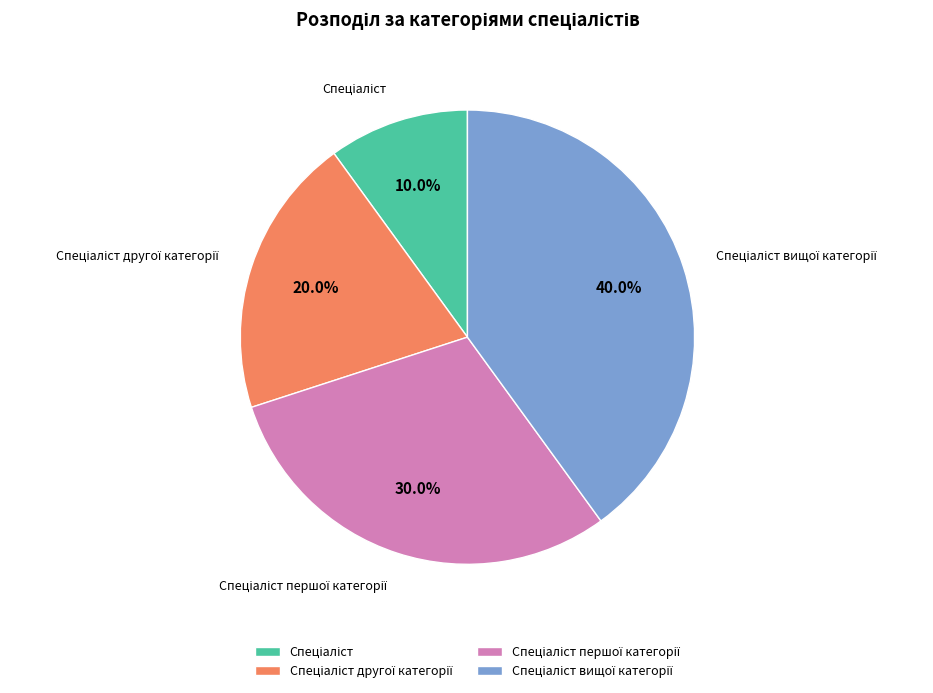

Is there a majority slice in this chart?

No